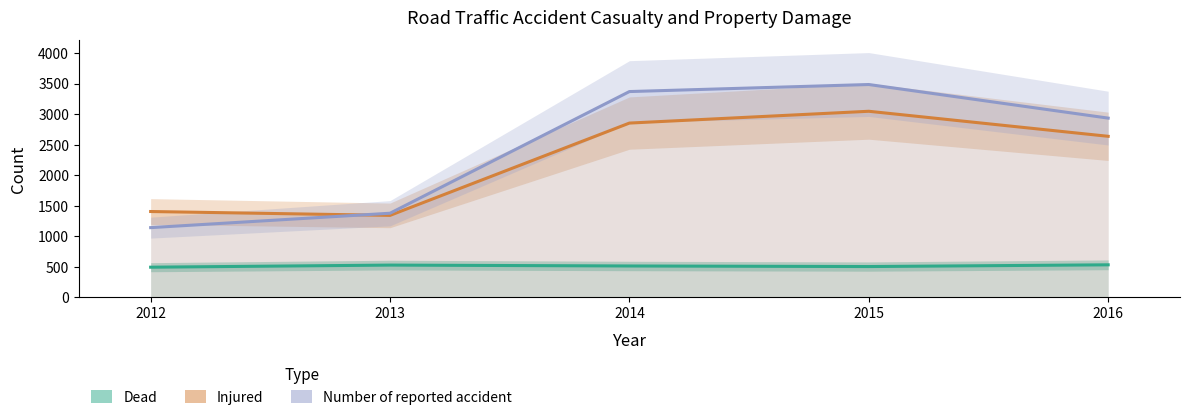

How many data points in Injured are less than 2637?

2